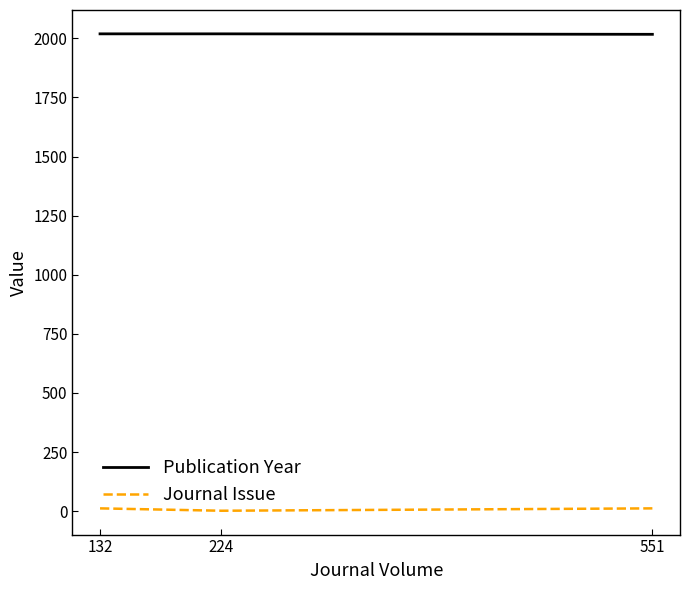

What is the sum of all Publication Year values?

6055